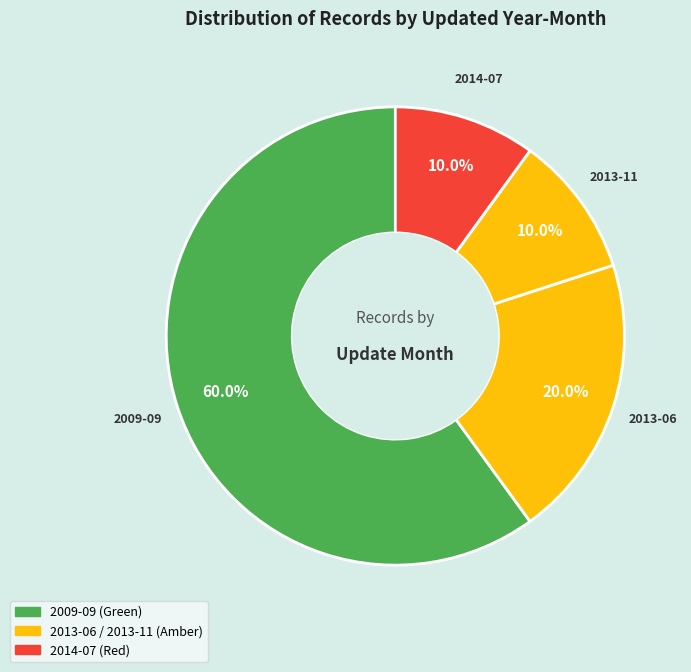

Count the number of slices in the pie.

4